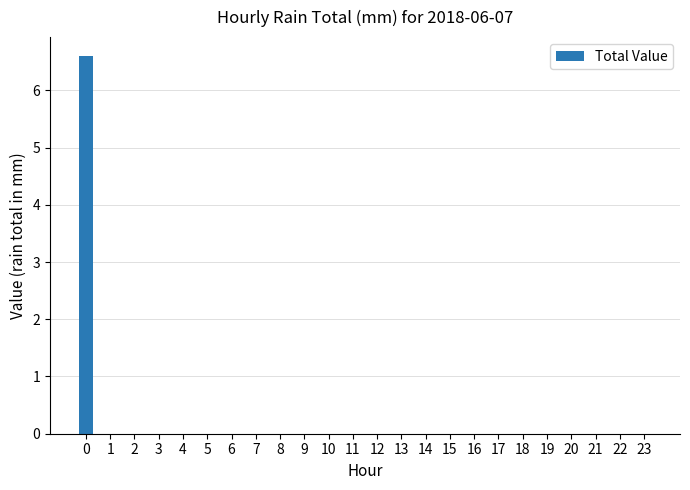

Does the chart contain stacked bars?

No